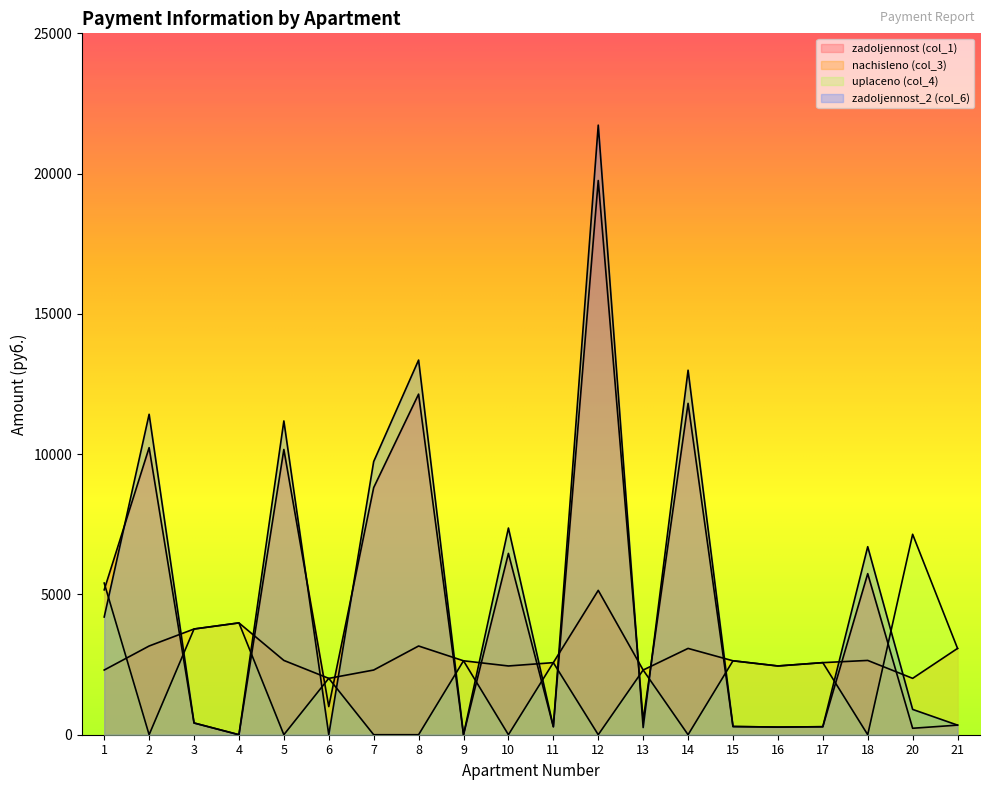

How many data points does each series have?

20